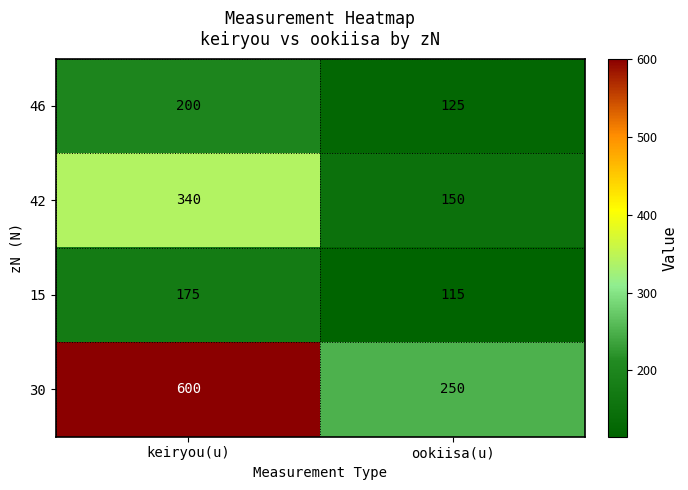

True or false: 46 has a value of 37 at ookiisa(u).

False